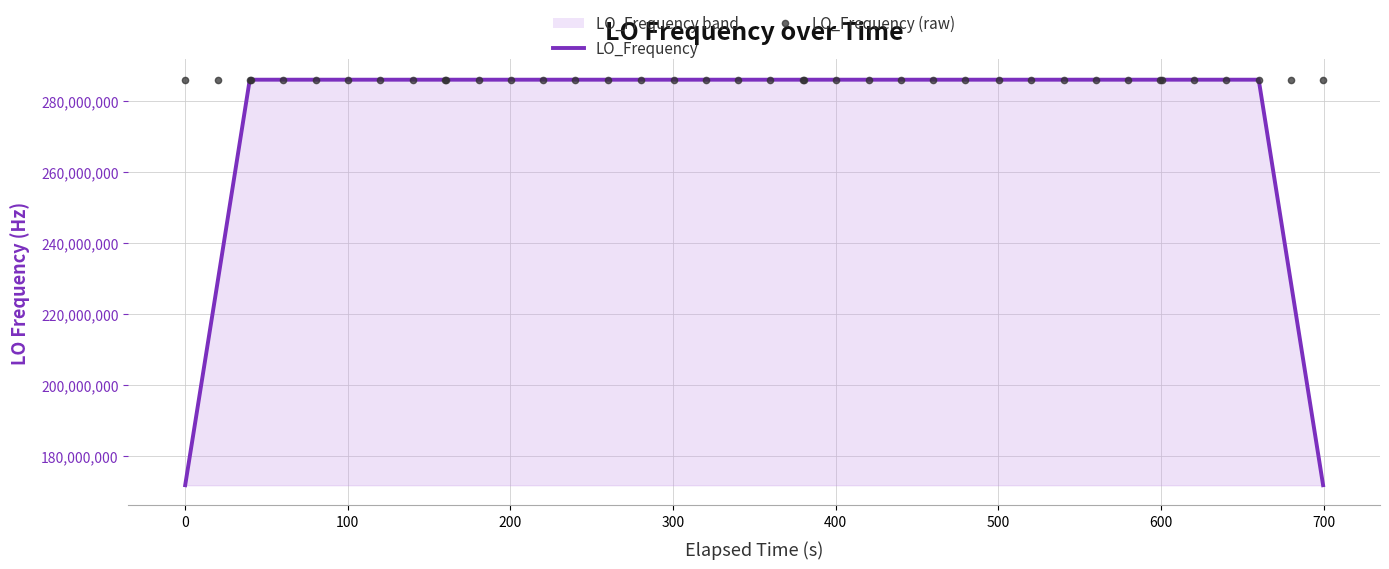

What is the lowest value of the LO_Frequency series?

171628197.3